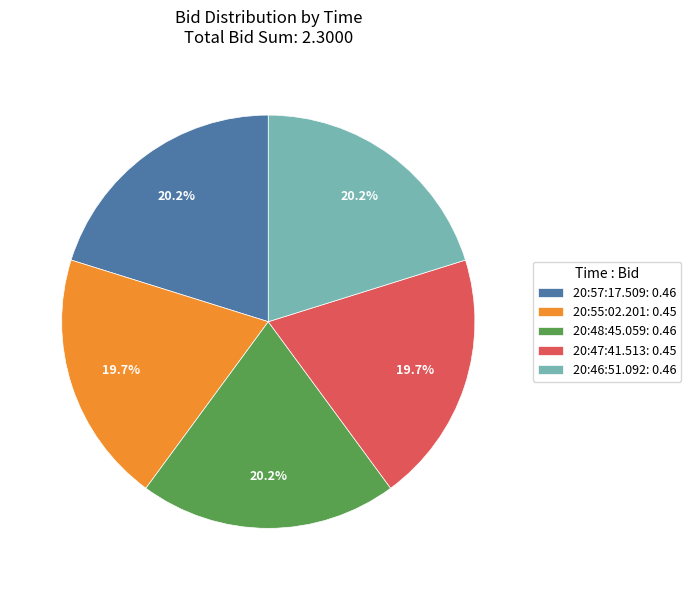

Does 20:55:02.201: 0.45 represent more than half of the total?

No